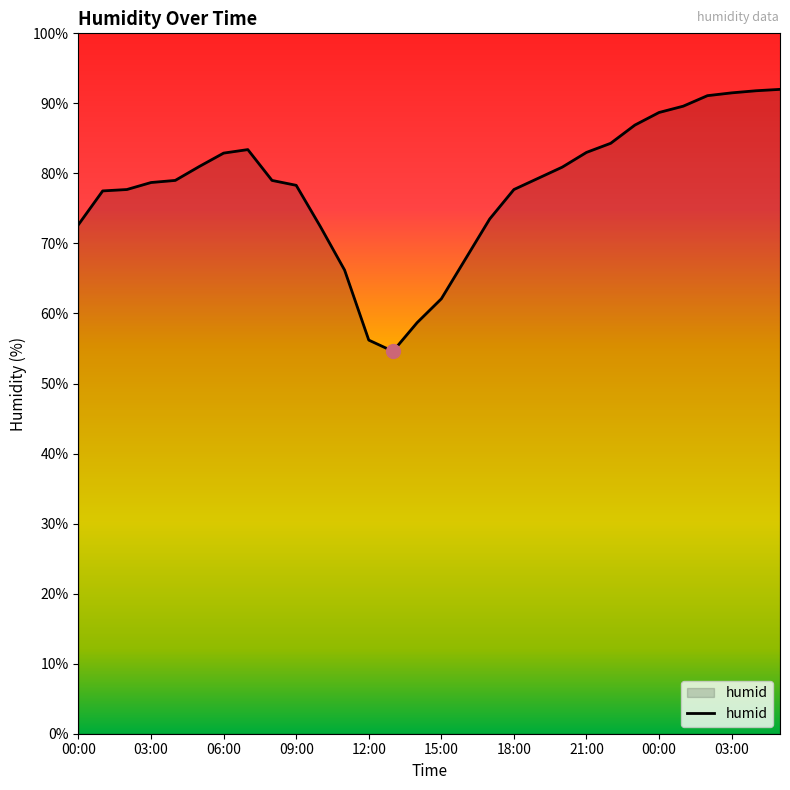

What is the difference between the maximum and minimum values?

37.4